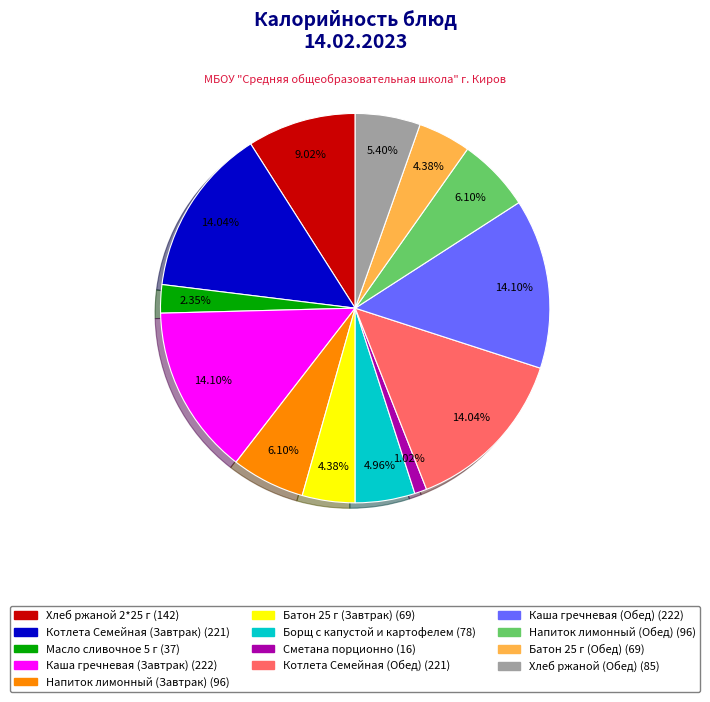

What percentage do Сметана порционно and Напиток лимонный (Обед) together represent?

7.1%